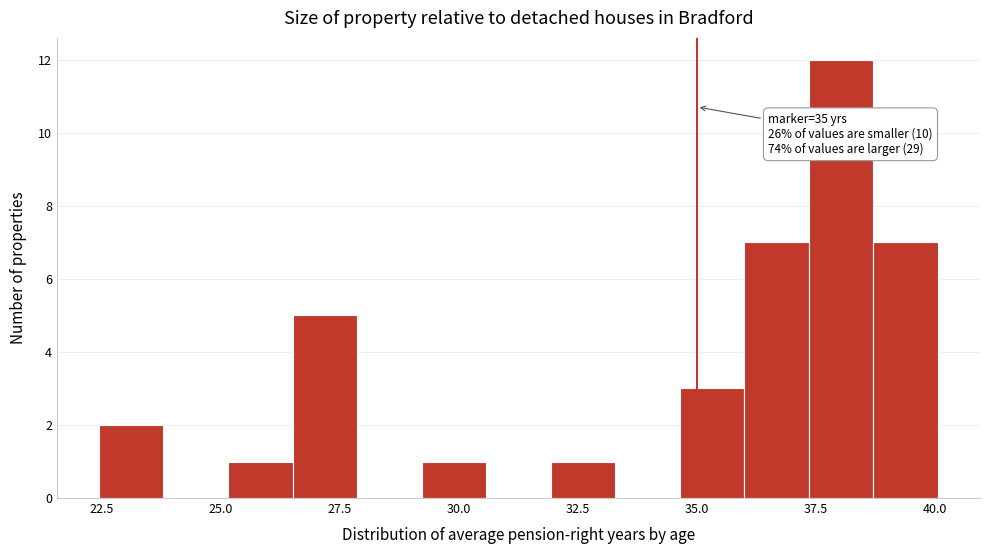

Read against the x-axis, roughly where is the centre of the tallest bar?

38.0